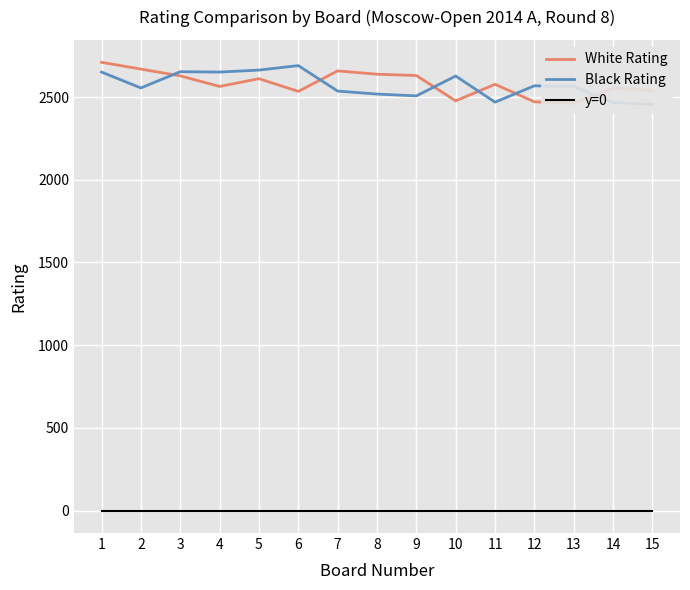

Where is the first local maximum for Black Rating?

3